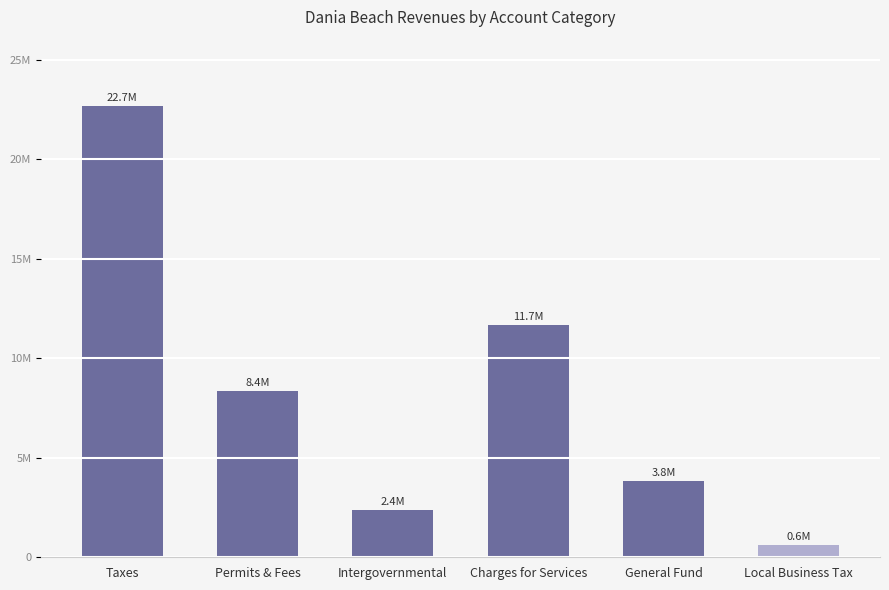

Count the number of categories in the chart.

6